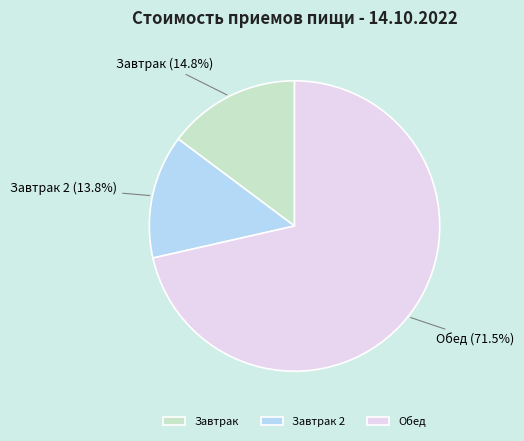

What is the total percentage of Обед and Завтрак 2?

85.2%